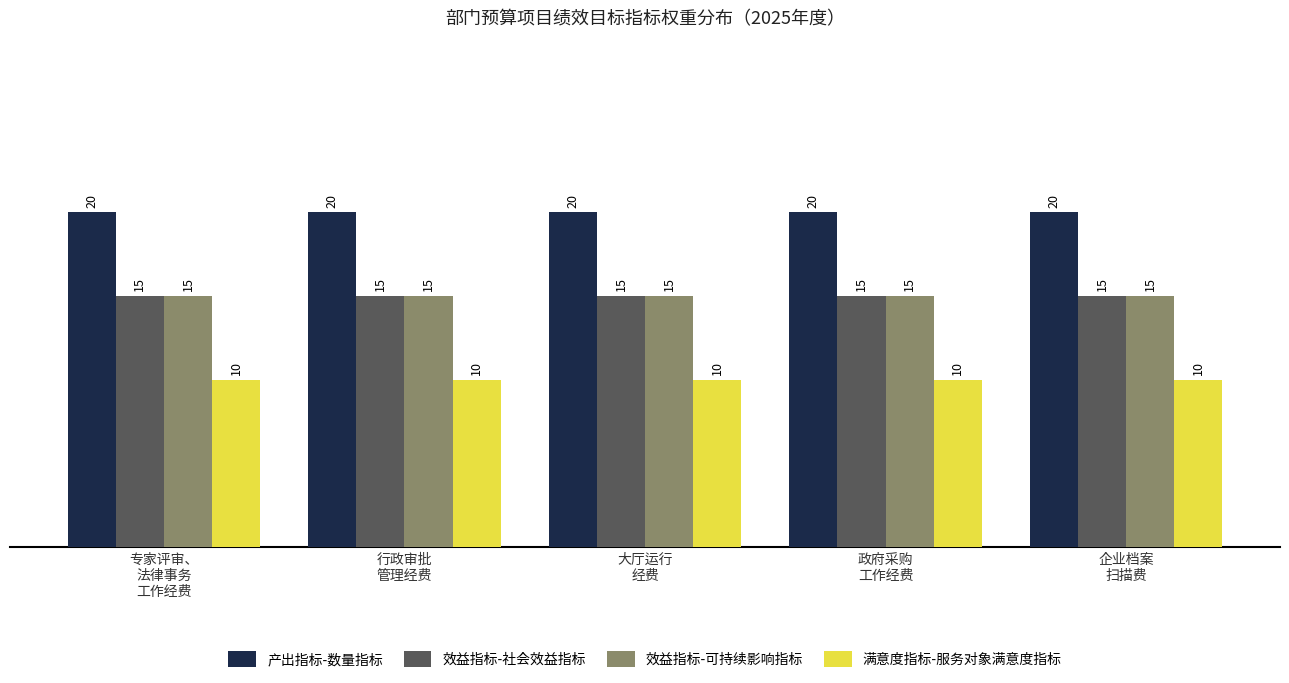

What is the average value of the 效益指标-社会效益指标 series?

15